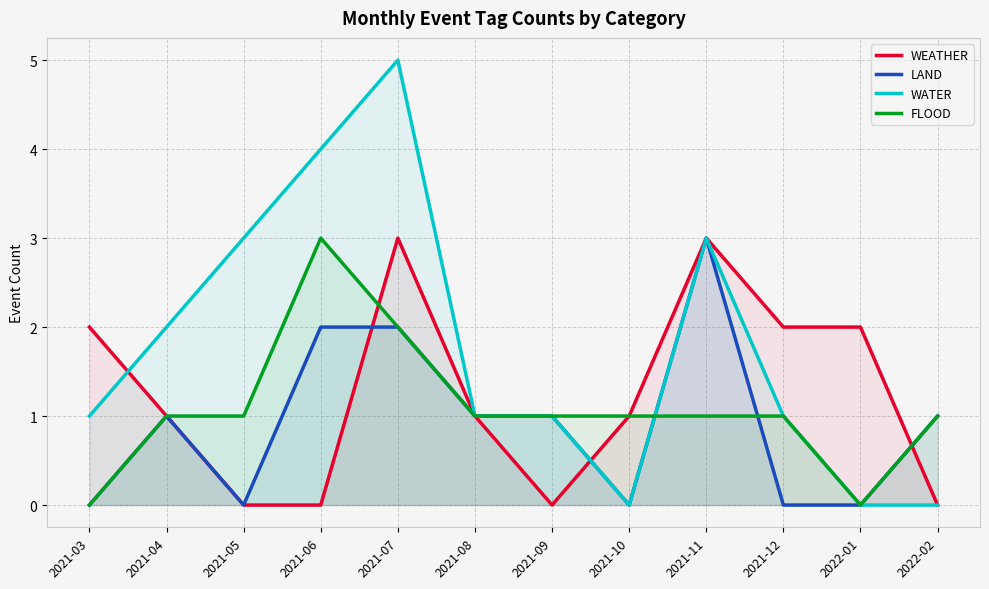

Reading left to right, list all the values displayed in this chart.

WEATHER: 2021-03=2	2021-04=1	2021-05=0	2021-06=0	2021-07=3	2021-08=1	2021-09=0	2021-10=1	2021-11=3	2021-12=2	2022-01=2	2022-02=0
LAND: 2021-03=0	2021-04=1	2021-05=0	2021-06=2	2021-07=2	2021-08=1	2021-09=1	2021-10=0	2021-11=3	2021-12=0	2022-01=0	2022-02=1
WATER: 2021-03=1	2021-04=2	2021-05=3	2021-06=4	2021-07=5	2021-08=1	2021-09=1	2021-10=0	2021-11=3	2021-12=1	2022-01=0	2022-02=0
FLOOD: 2021-03=0	2021-04=1	2021-05=1	2021-06=3	2021-07=2	2021-08=1	2021-09=1	2021-10=1	2021-11=1	2021-12=1	2022-01=0	2022-02=1